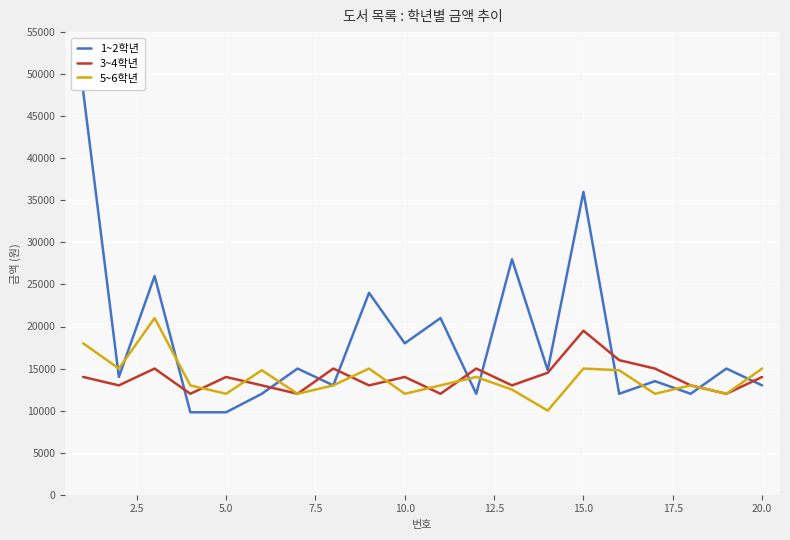

Which series has the largest range (max minus min)?

1~2학년